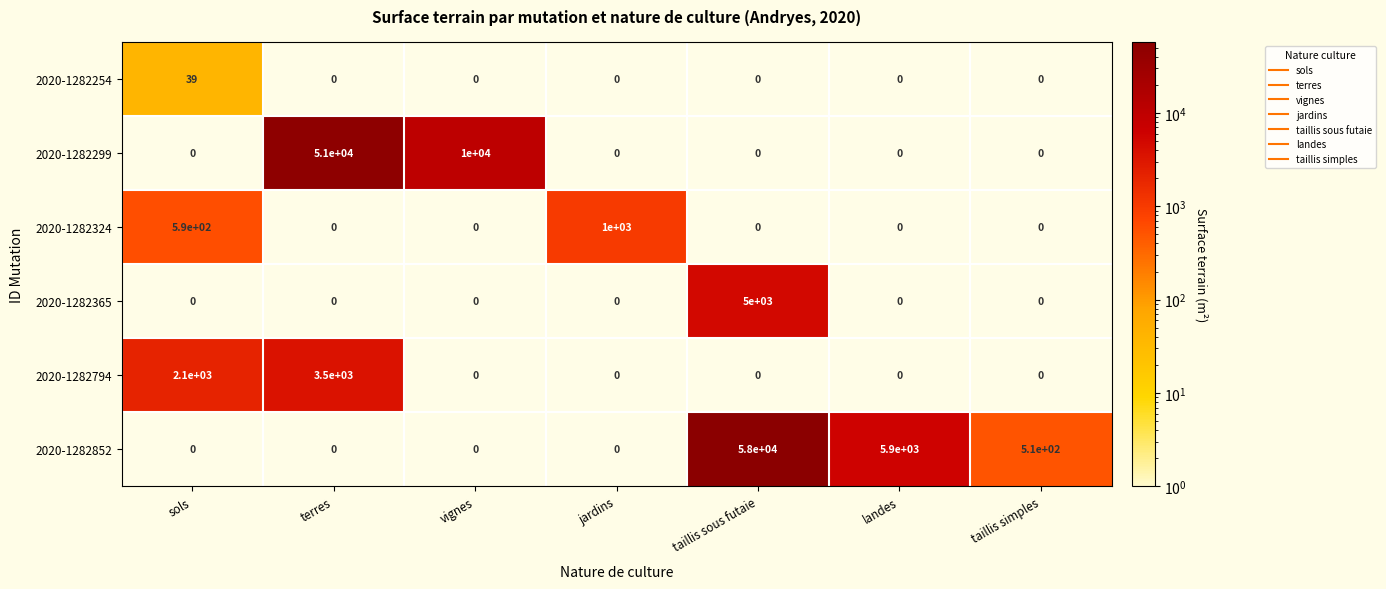

Count the 2020-1282299 values in the range 0 to 10000.

6